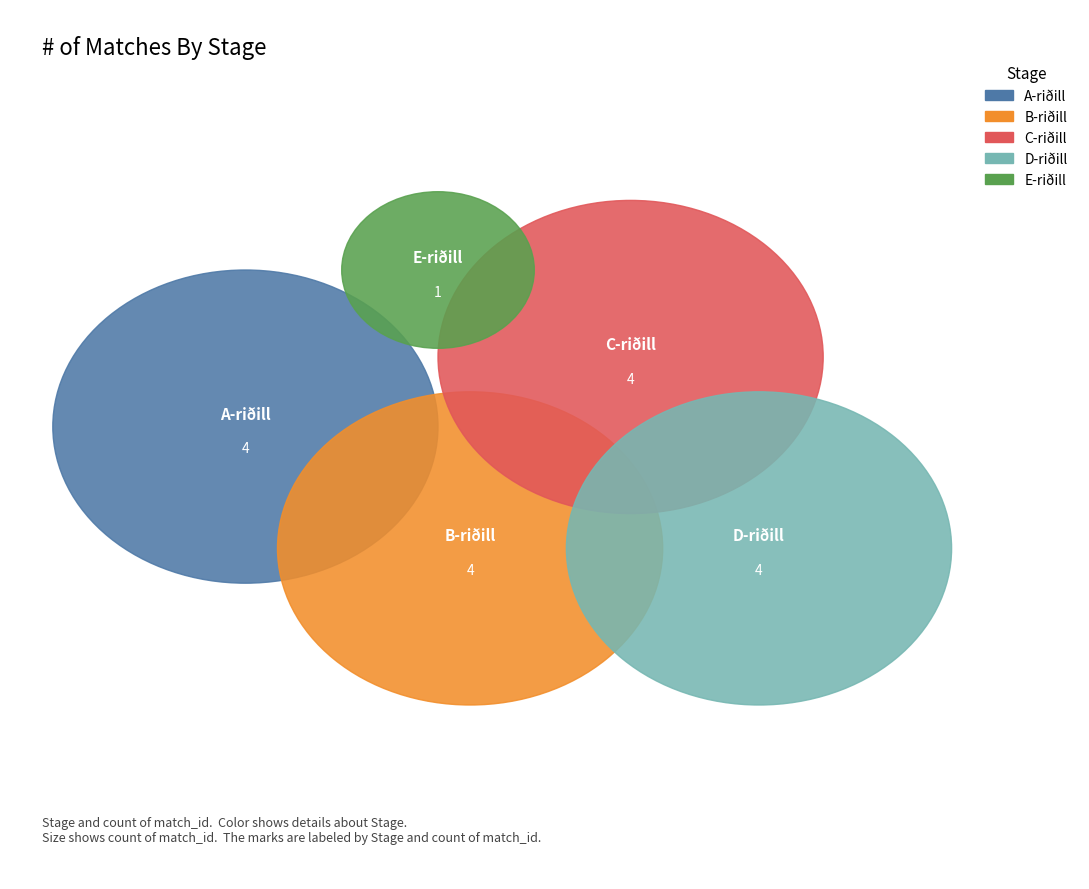

Is it true that B-riðill is 24% of the pie?

True